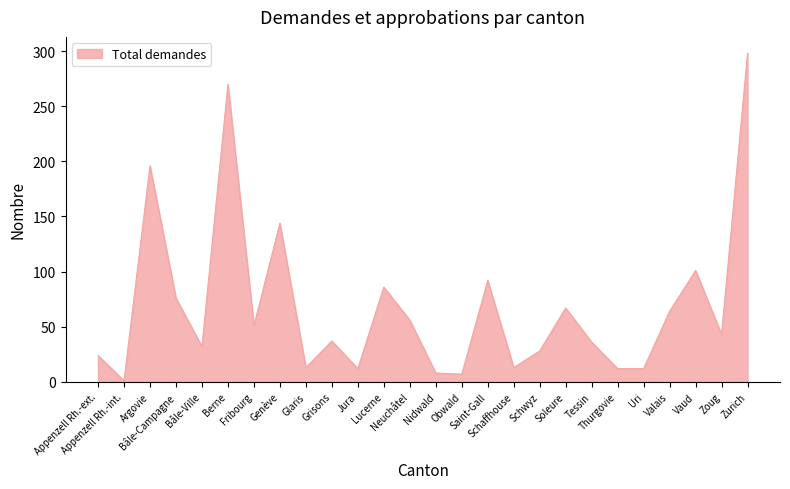

What is the greatest value displayed?

298